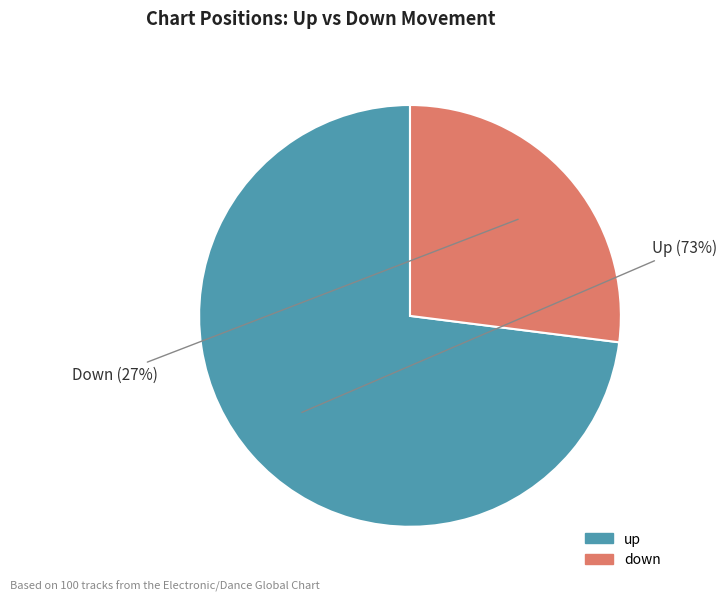

The up slice represents 73% of the pie. True or false?

True